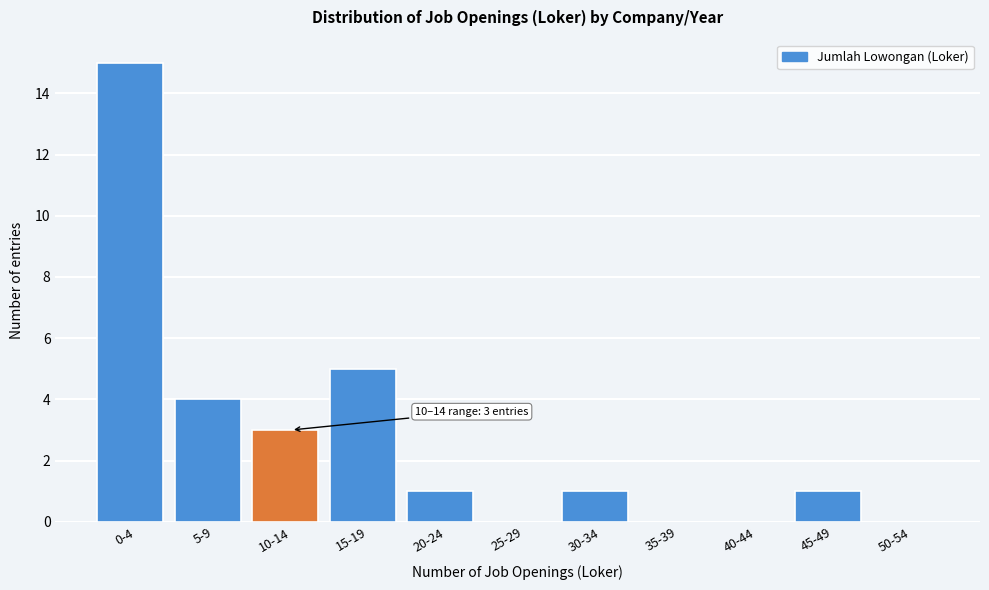

Reading left to right, extract all data points from this chart.

0-4=15	5-9=4	10-14=3	15-19=5	20-24=1	25-29=0	30-34=1	35-39=0	40-44=0	45-49=1	50-54=0